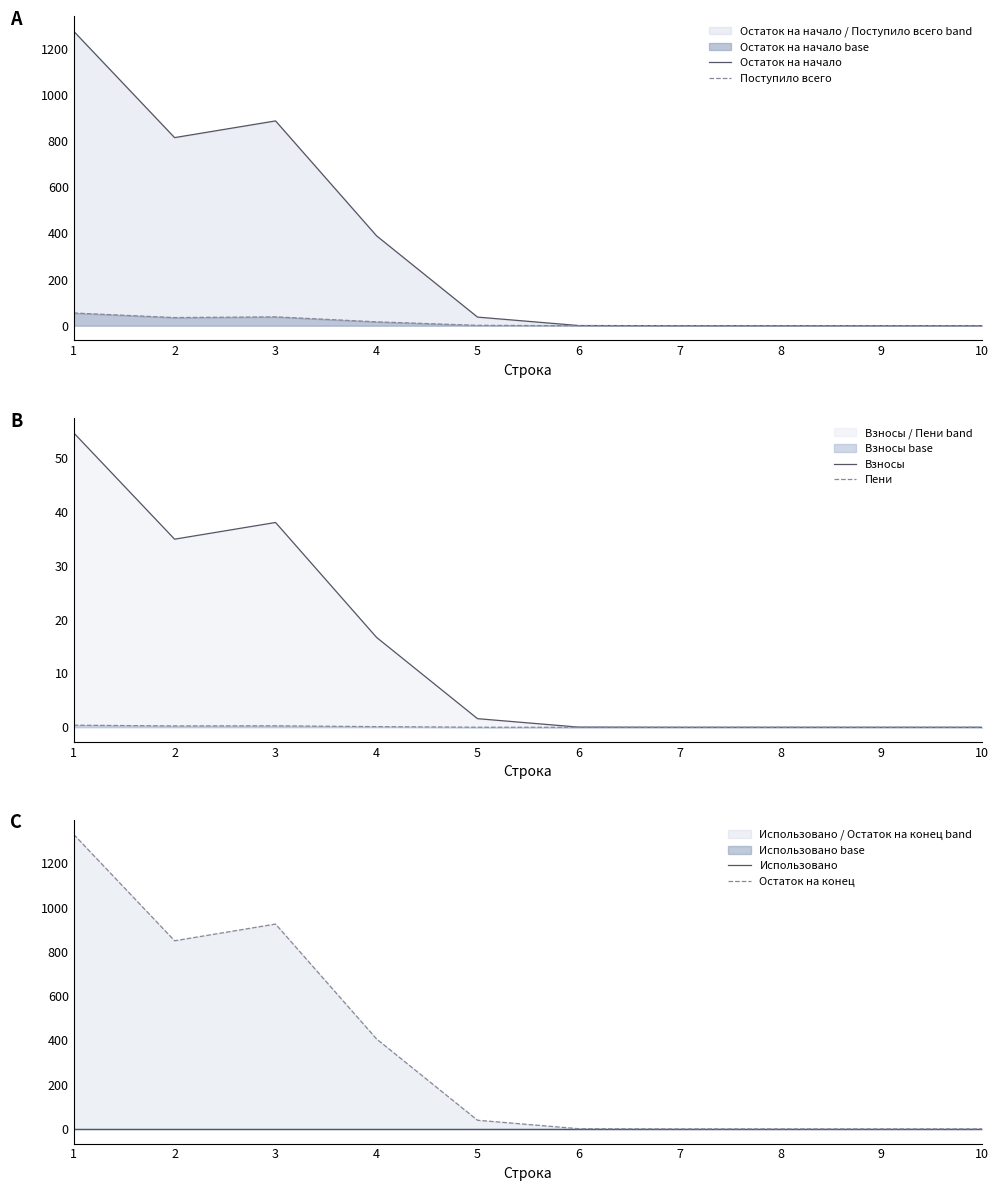

Which category has the highest value in the Остаток на конец series?

1